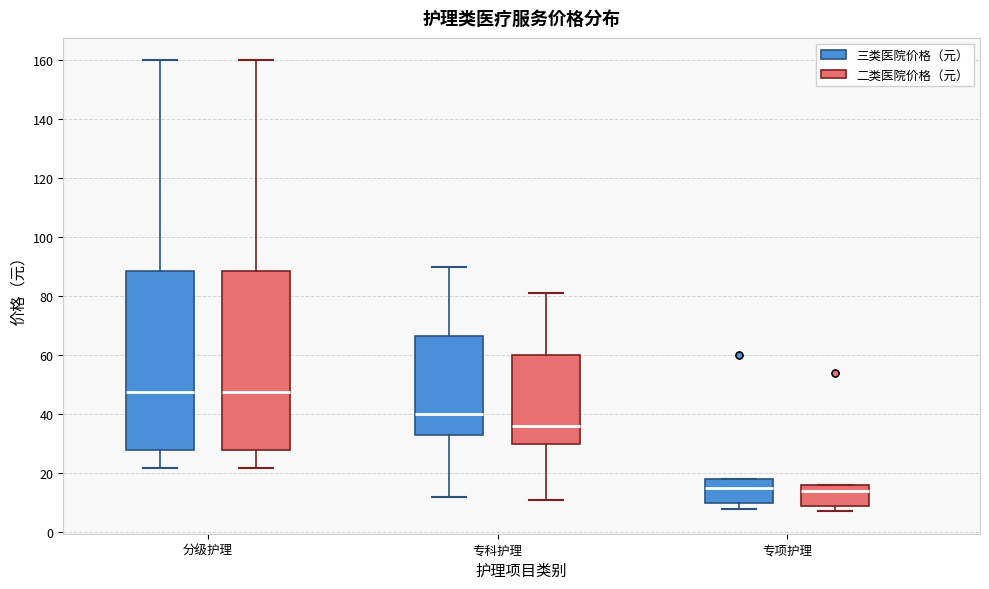

Reading left to right, read every box against the y-axis: the position of its median line, the range the box covers, and the ends of its whiskers. The values are not printed on the chart, so give them approximately, as read against the axis.

分级护理 (三类医院价格（元）): median 48, box 28 to 88, whiskers 22 to 160
分级护理 (二类医院价格（元）): median 48, box 28 to 88, whiskers 22 to 160
专科护理 (三类医院价格（元）): median 40, box 34 to 66, whiskers 12 to 90
专科护理 (二类医院价格（元）): median 36, box 30 to 60, whiskers 12 to 82
专项护理 (三类医院价格（元）): median 16, box 10 to 18, whiskers 8 to 18
专项护理 (二类医院价格（元）): median 14, box 10 to 16, whiskers 8 to 16